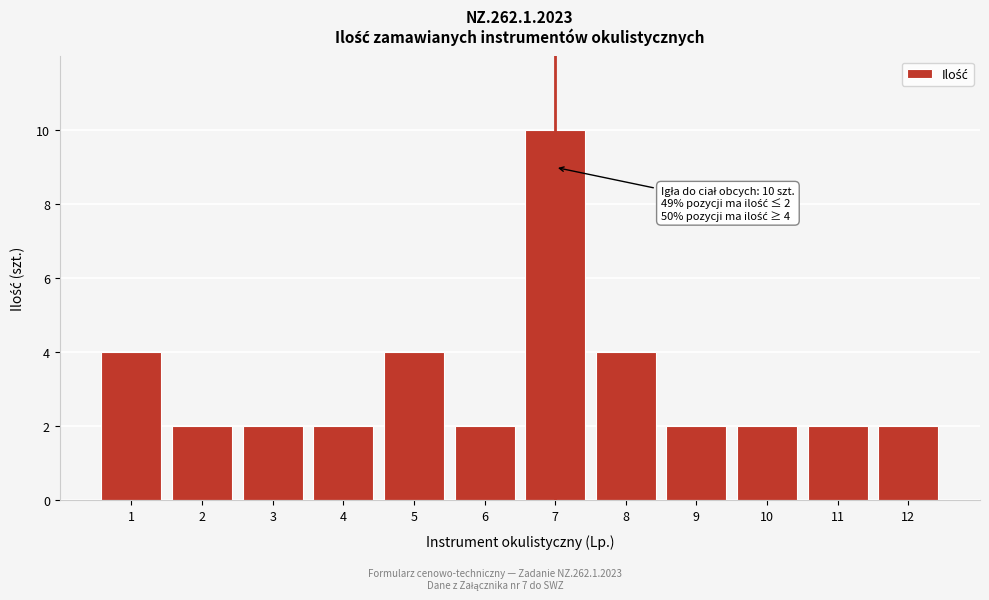

Reading left to right, list all the values displayed in this chart.

4	2	2	2	4	2	10	4	2	2	2	2